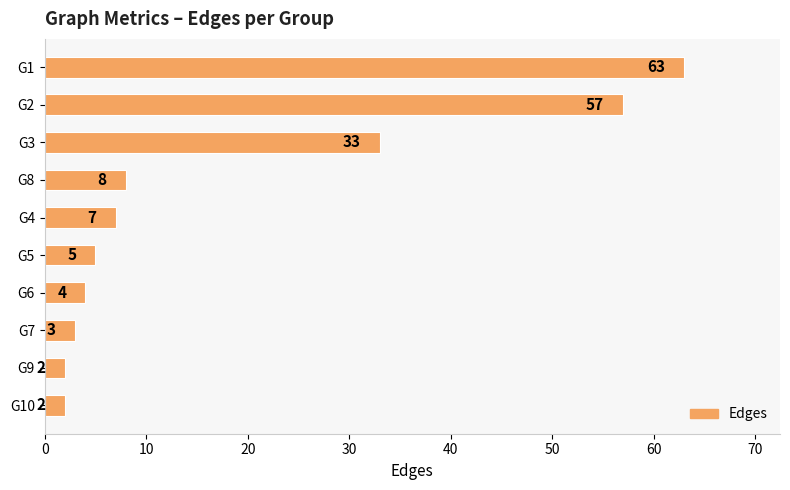

What is the greatest value displayed?

63